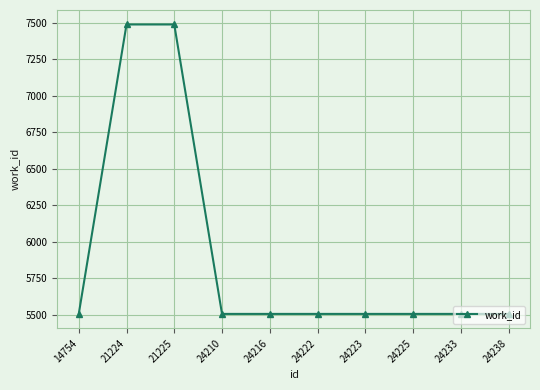

Reading left to right, list all the values displayed in this chart.

5507	7487	7487	5507	5507	5507	5507	5507	5507	5507